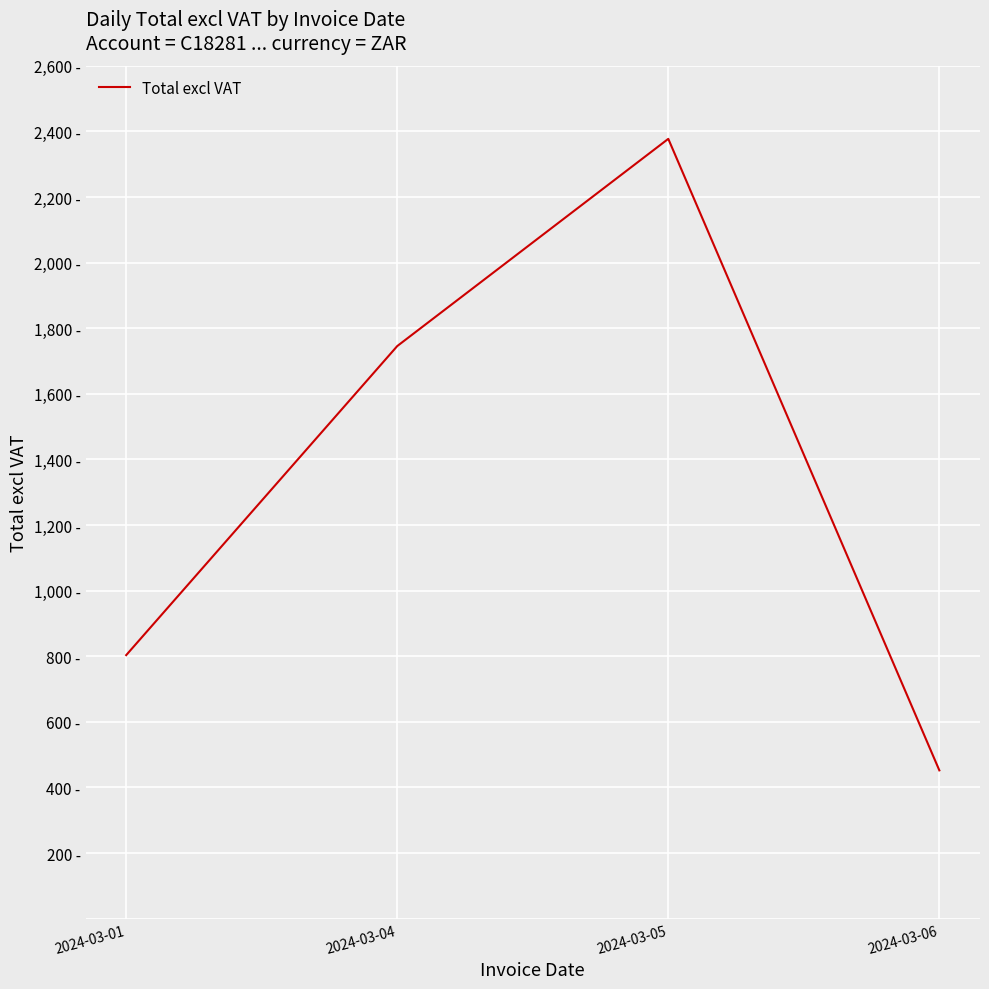

List the labels in order of value, largest first.

2024-03-05, 2024-03-04, 2024-03-01, 2024-03-06